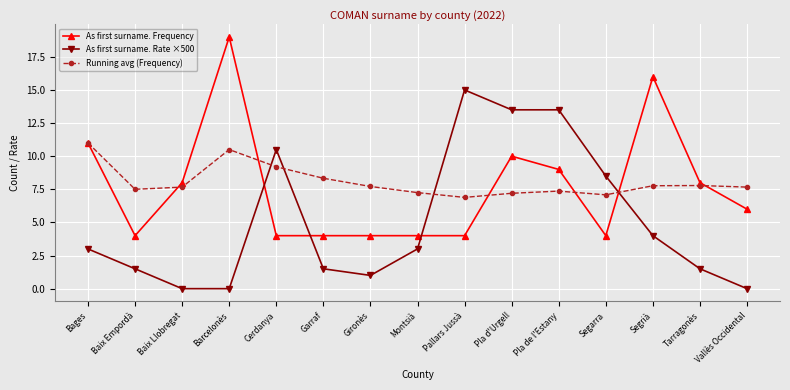

Rank the series by their maximum value, from lowest to highest.

Running avg (Frequency), As first surname. Rate ×500, As first surname. Frequency